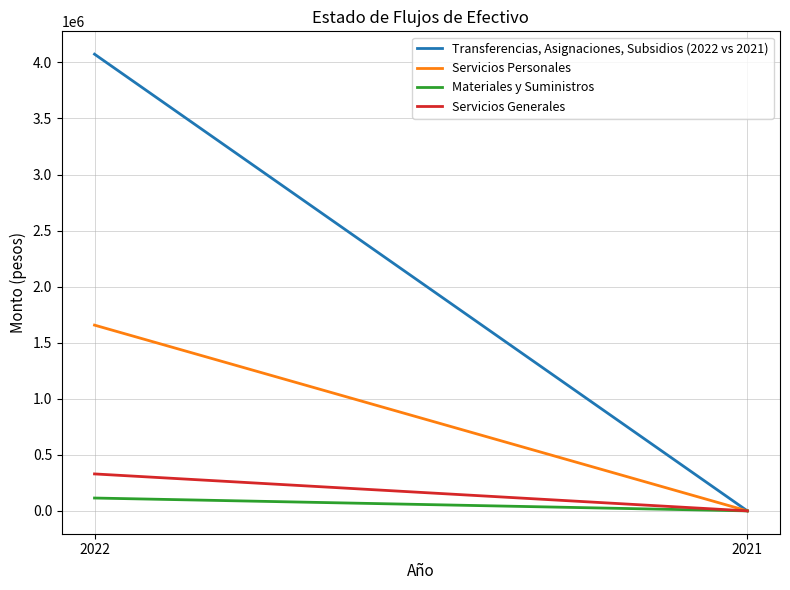

Between 2021 and 2022, which is larger?

2022